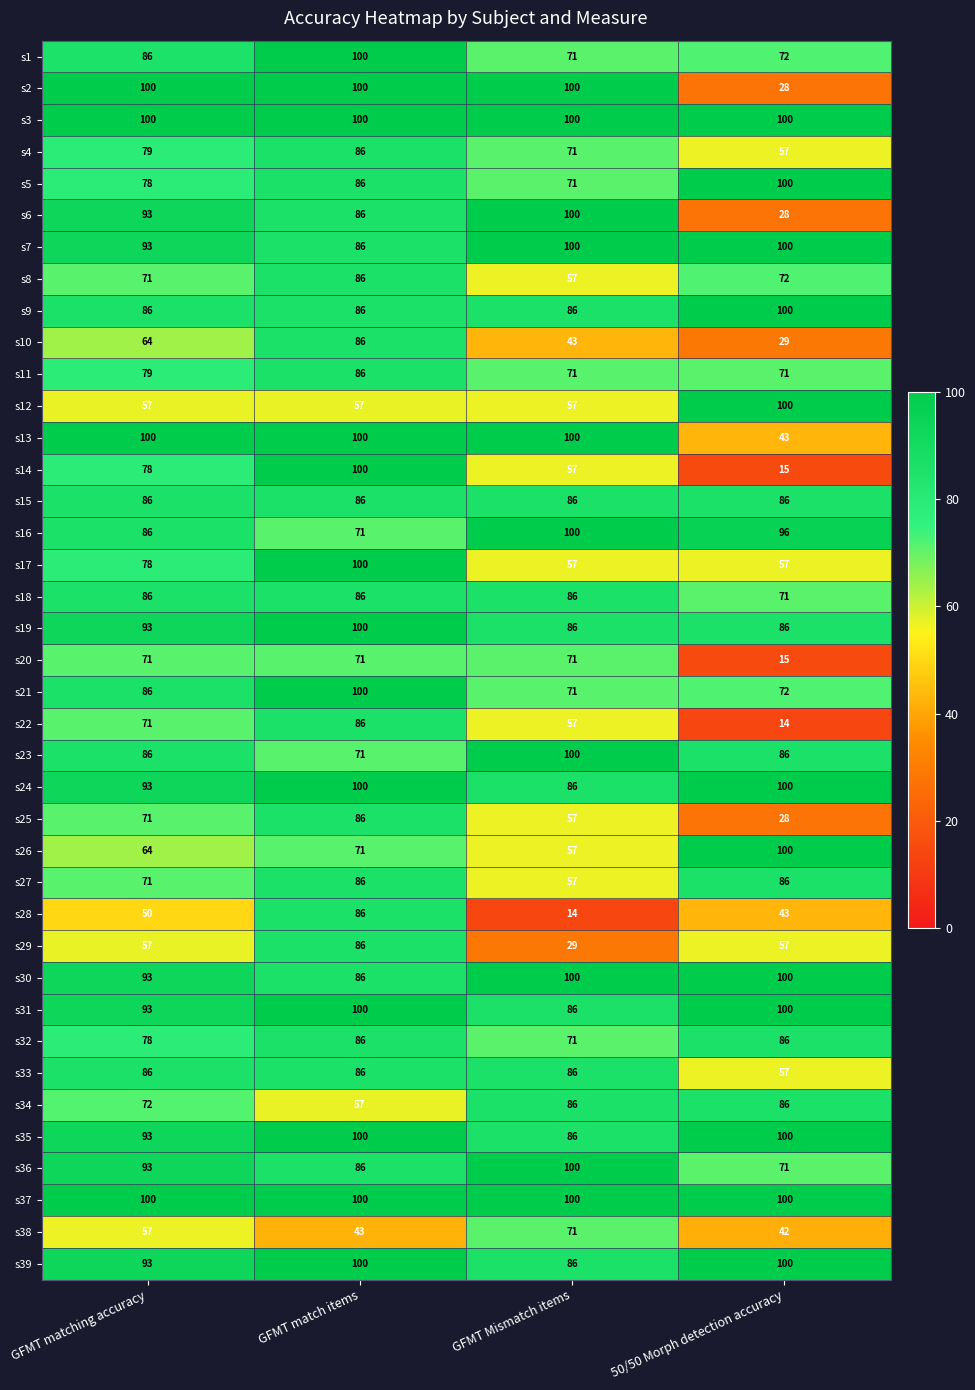

Where is s19 nearest to the value 93?

GFMT matching accuracy